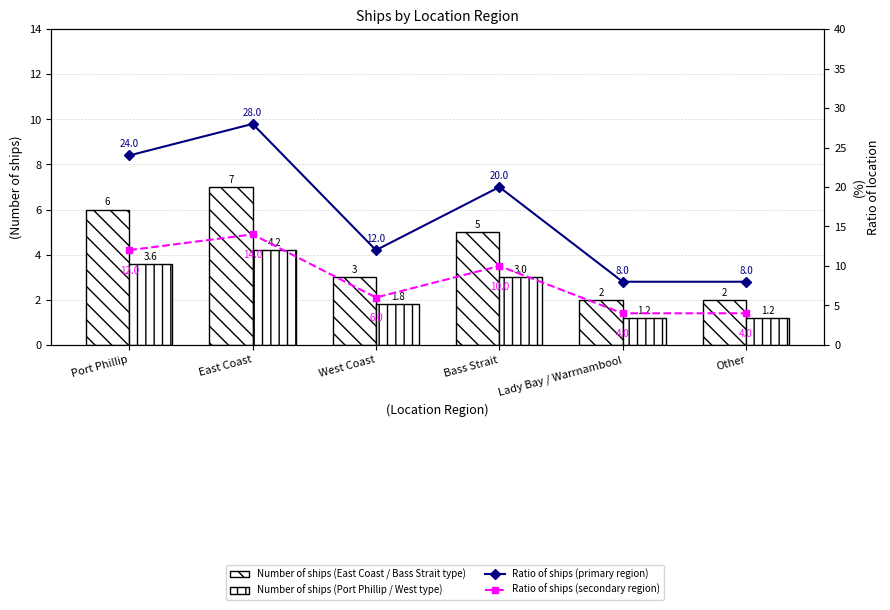

What is the greatest value displayed?

28.0